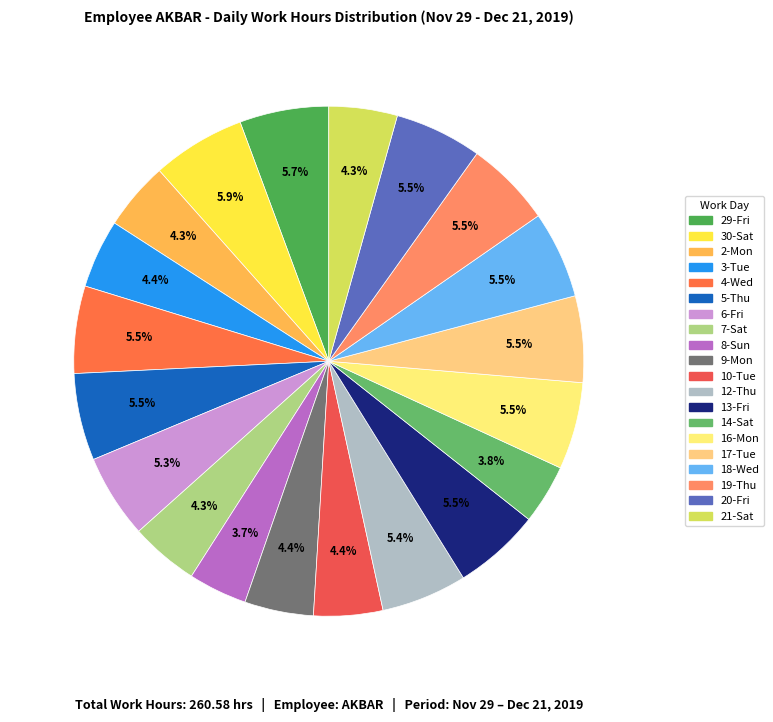

Combined, do 6-Fri and 7-Sat account for over 50%?

No